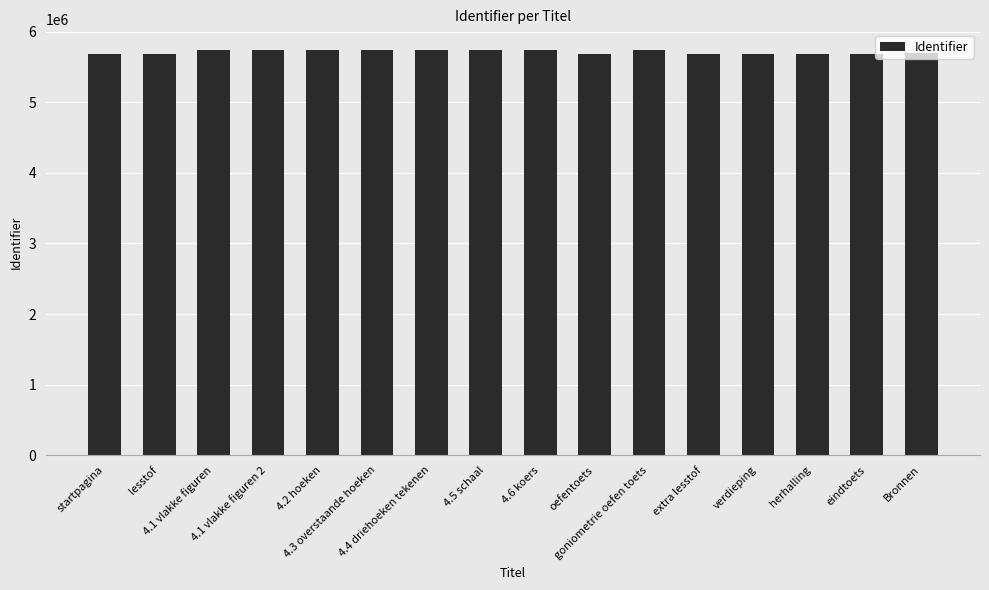

What is the value of the 16th bar from the left?

5700236